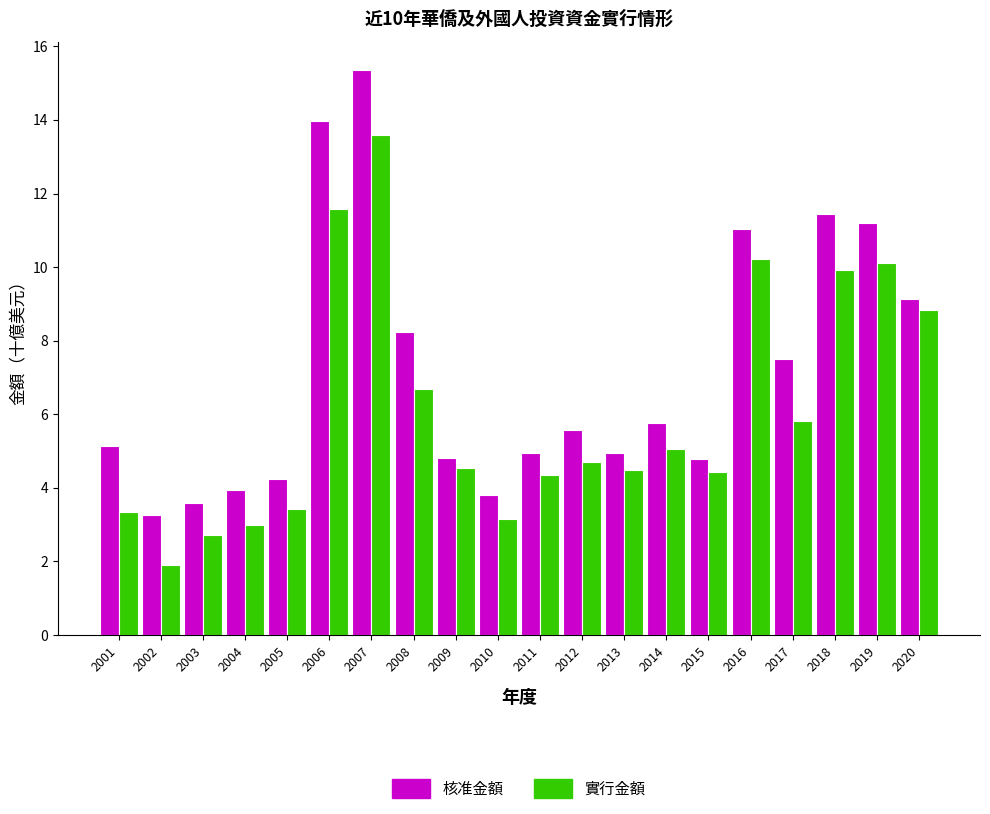

What is the average value of the 核准金額 series?

7.1